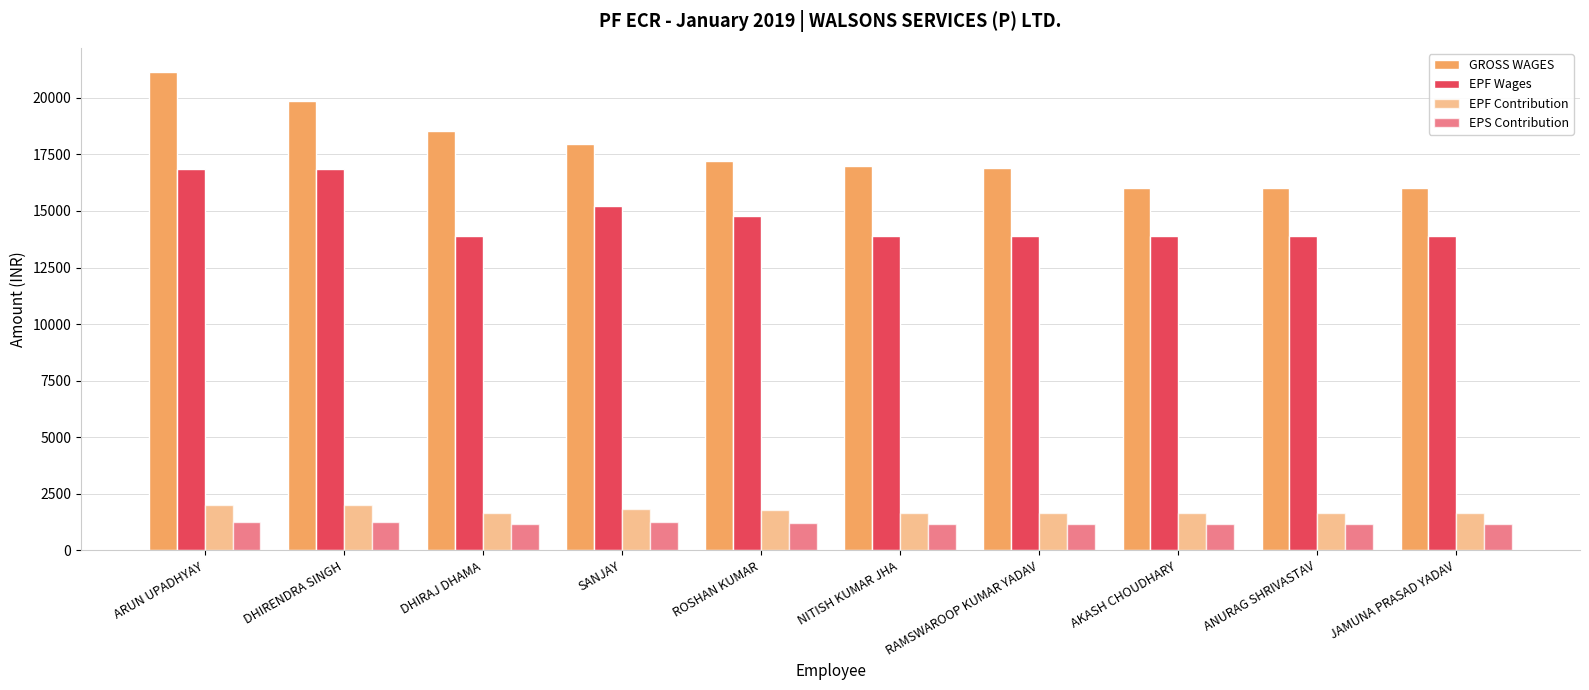

Are the bars horizontal?

No